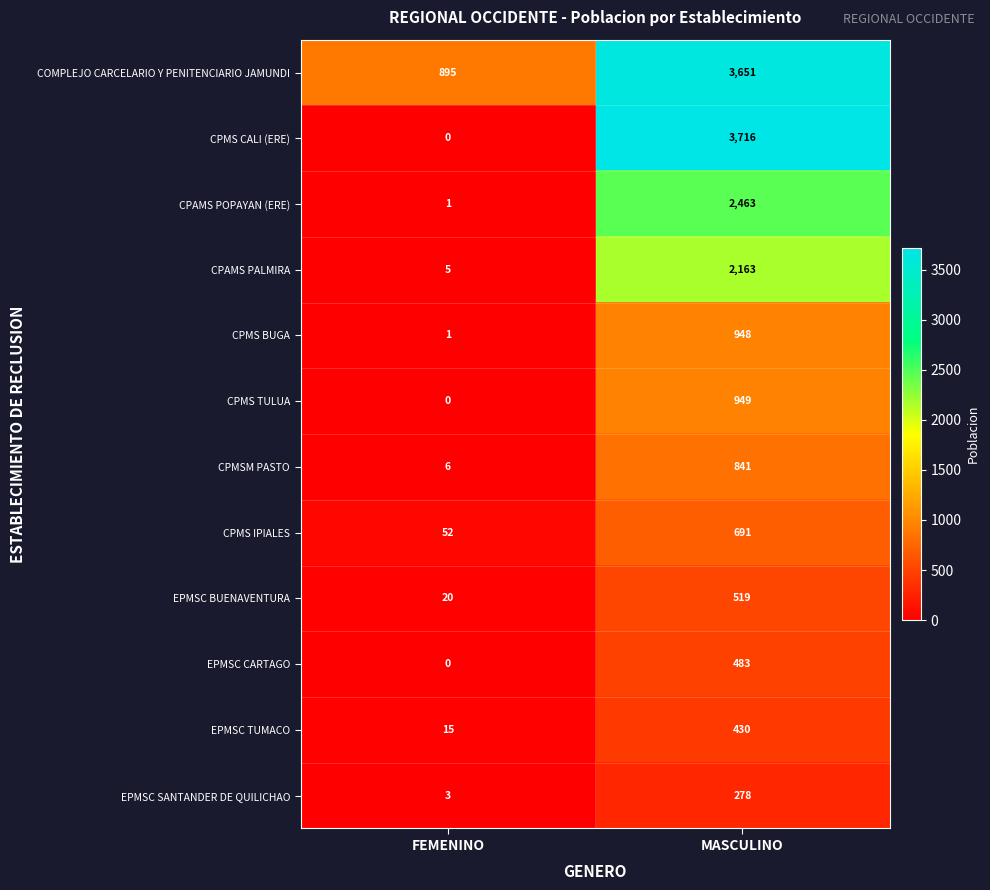

Where is CPAMS POPAYAN (ERE) nearest to the value 1232?

FEMENINO